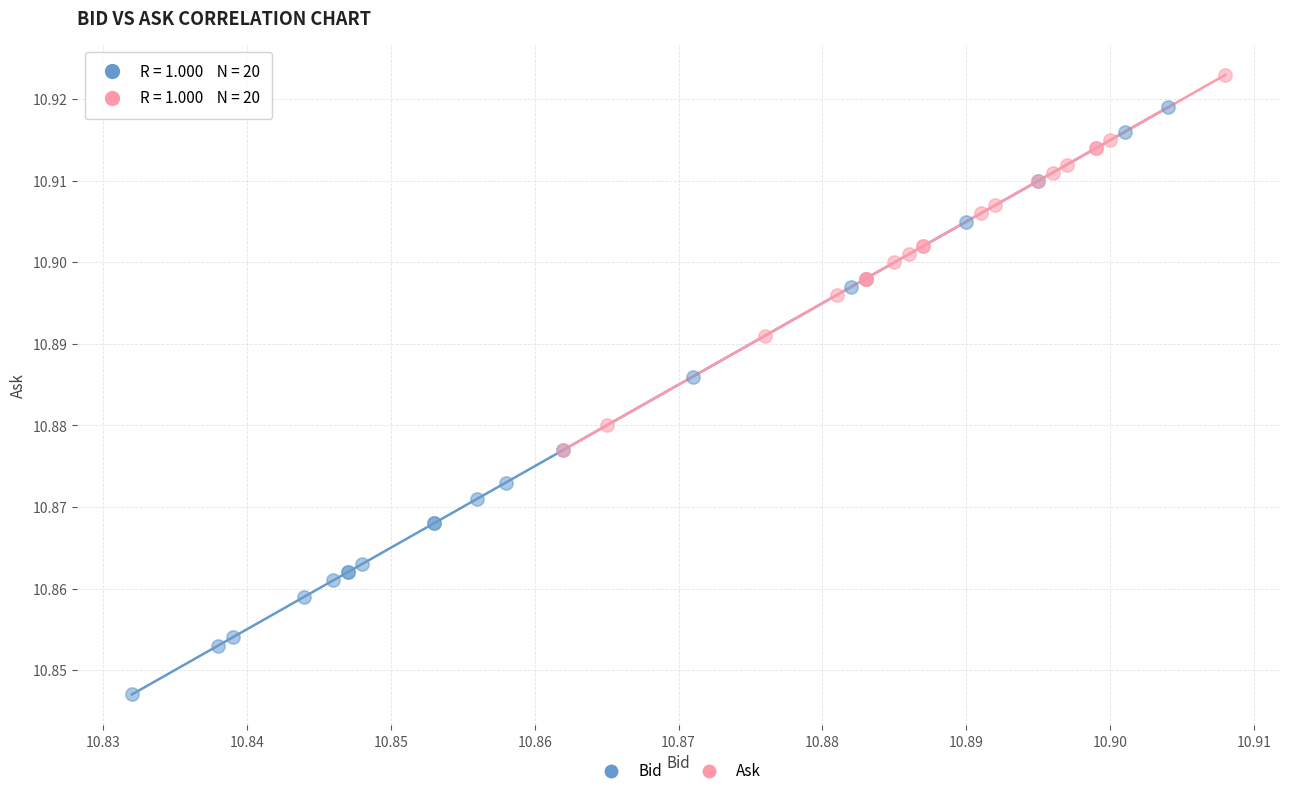

Which series contains the highest Y value?

Ask